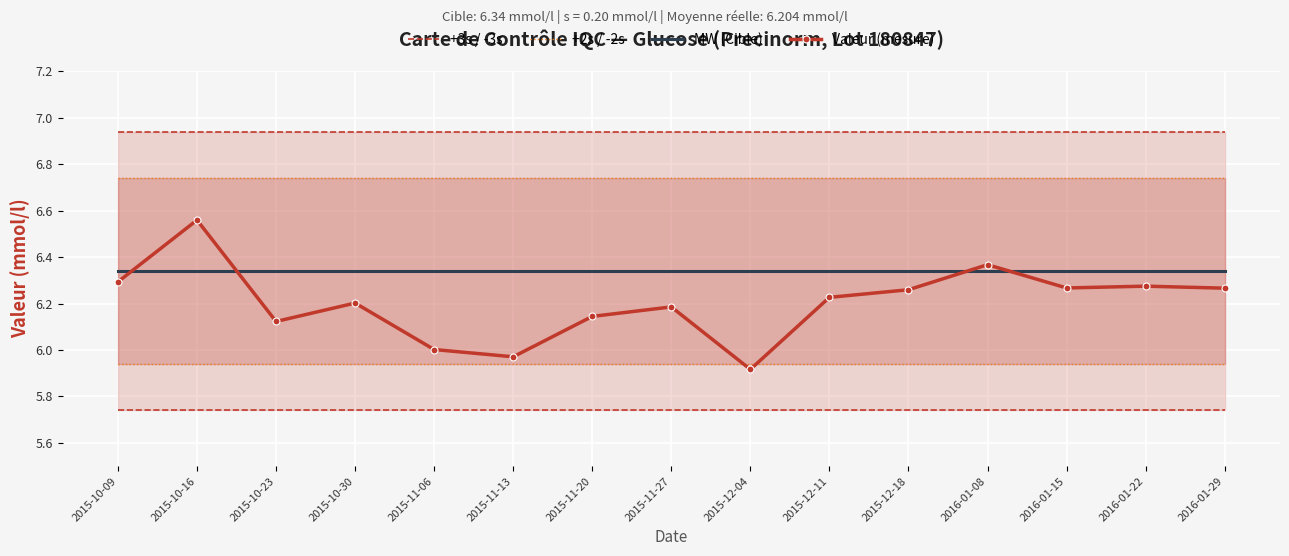

What position from the left is 2015-10-09?

1